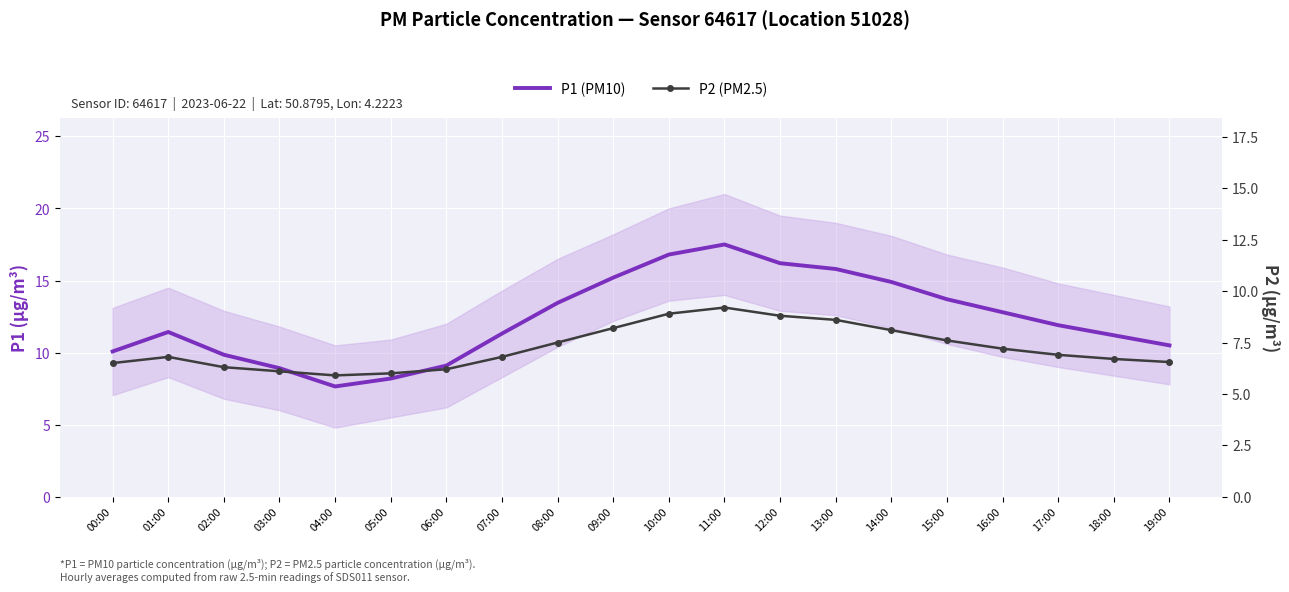

Is it true that P2 (PM2.5) equals 2.2 at 00:00?

False